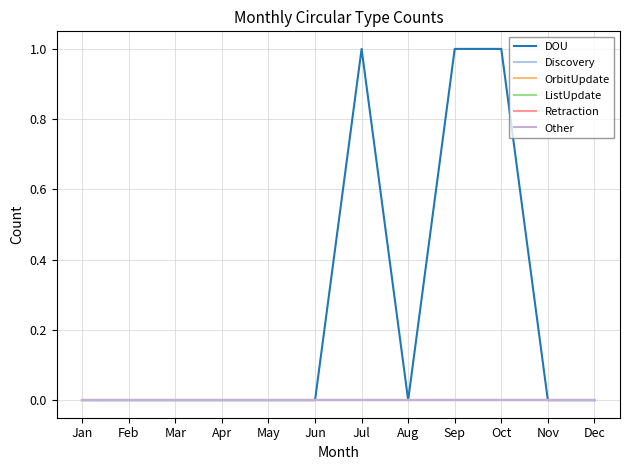

Which category has the lowest value across all series?

Jan